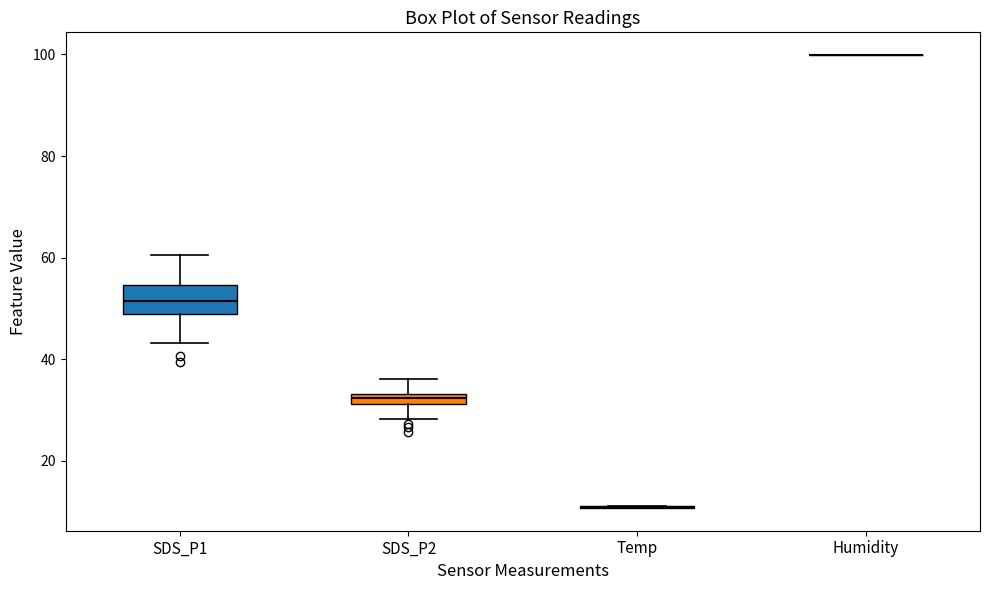

Where does the upper whisker of the box for SDS_P1 end on the y-axis? The values are not printed on the chart, so give them approximately, as read against the axis.

60